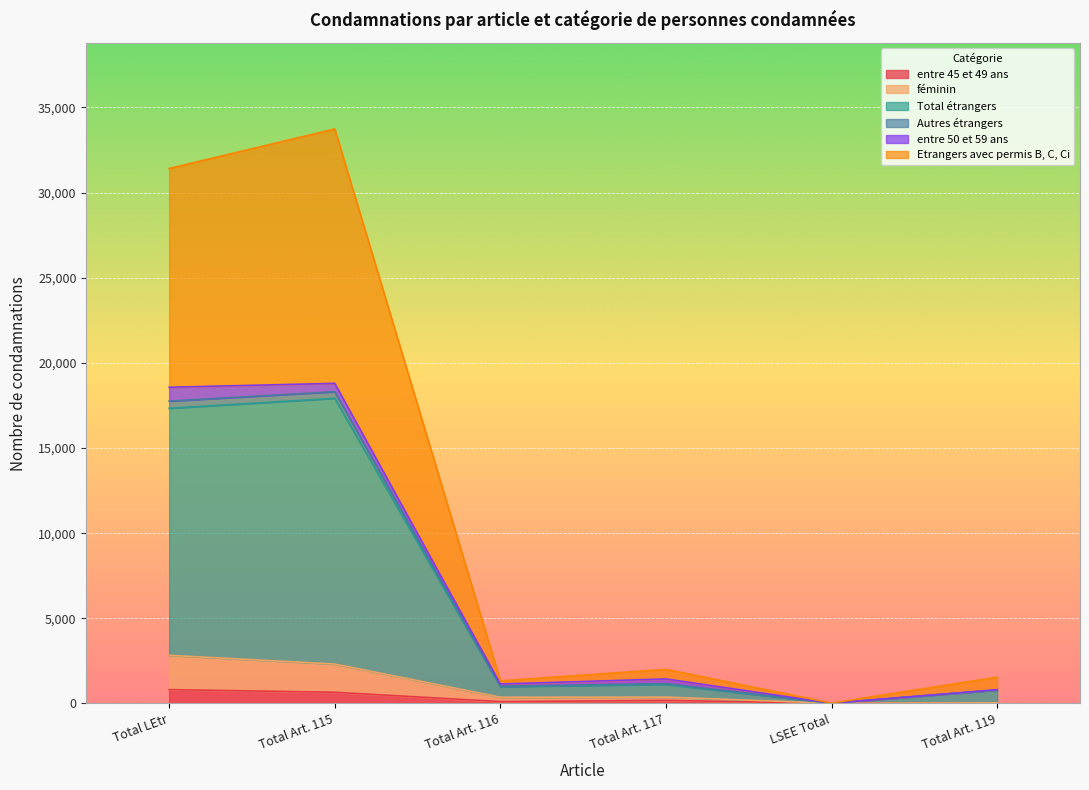

The entre 45 et 49 ans series shows 815 at Total LEtr. True or false?

True